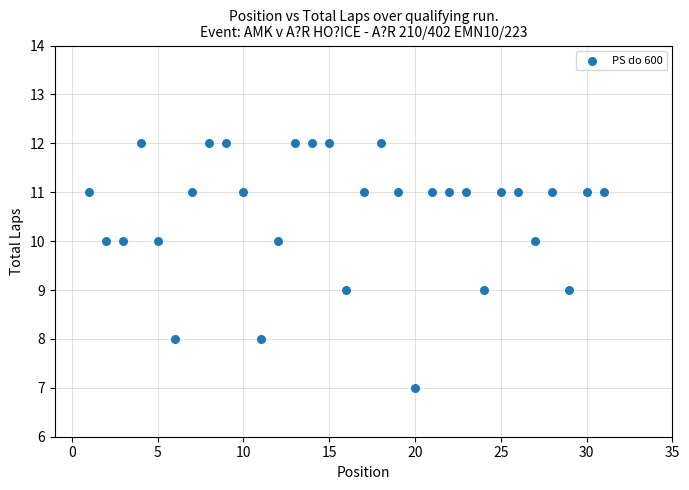

What is the range of X values (max minus min)?

30